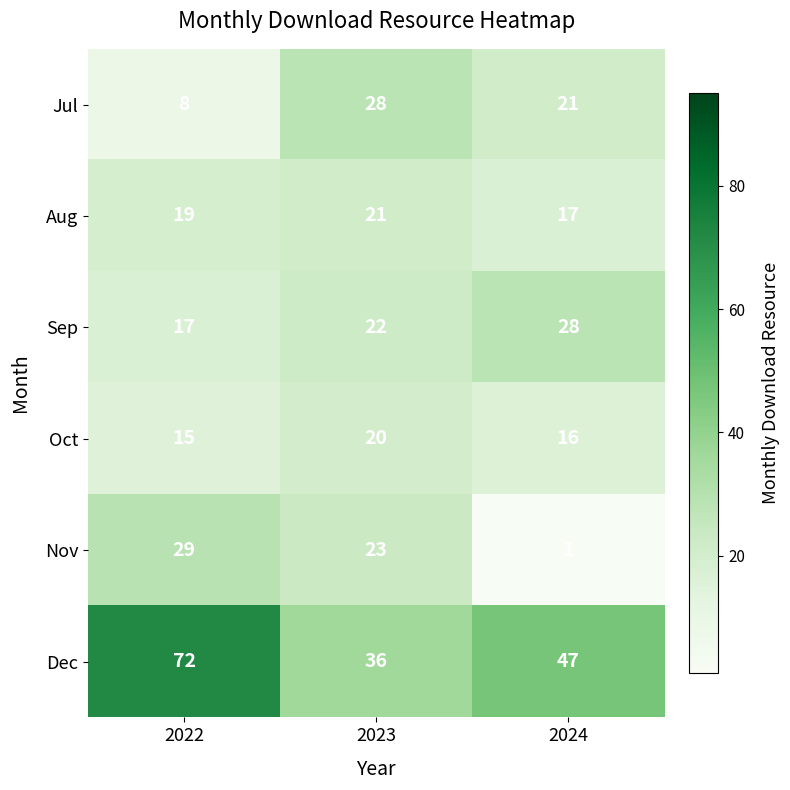

What is the spread (max minus min) of values at 2024?

46